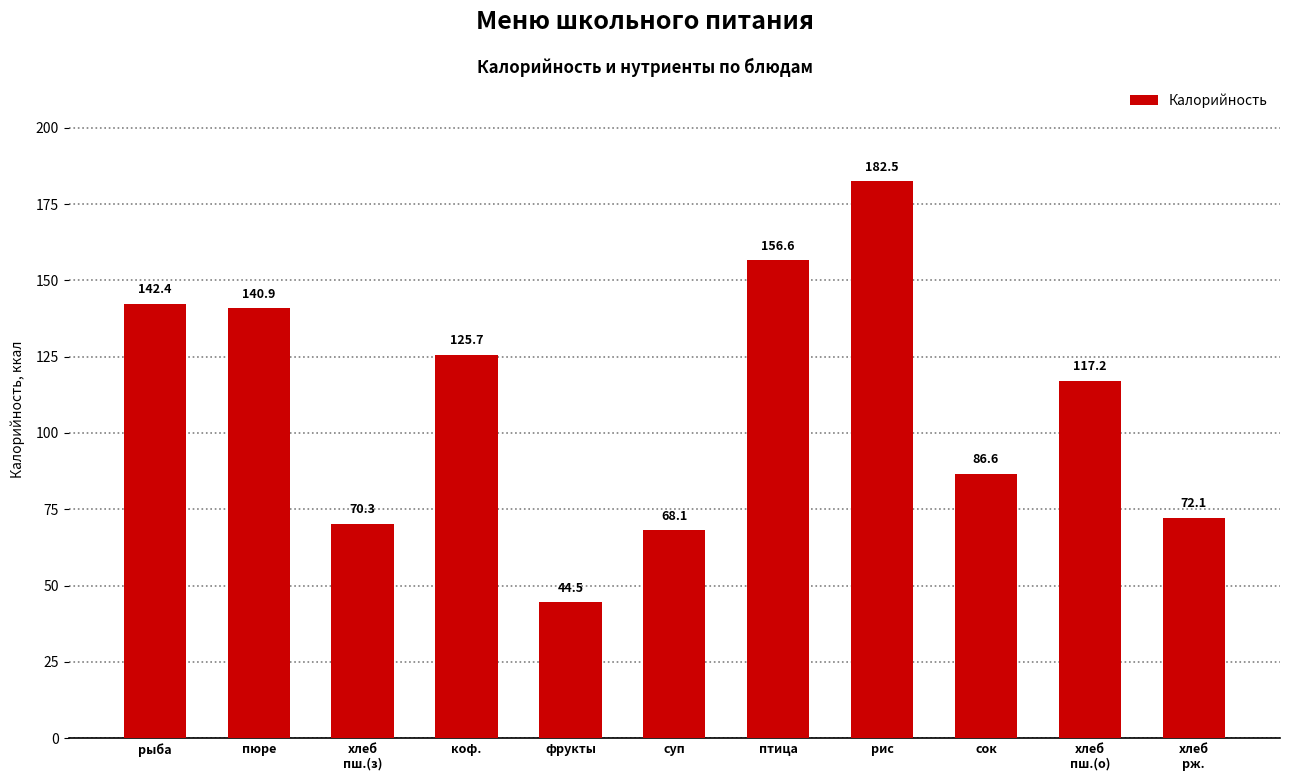

Does the chart contain any negative values?

No